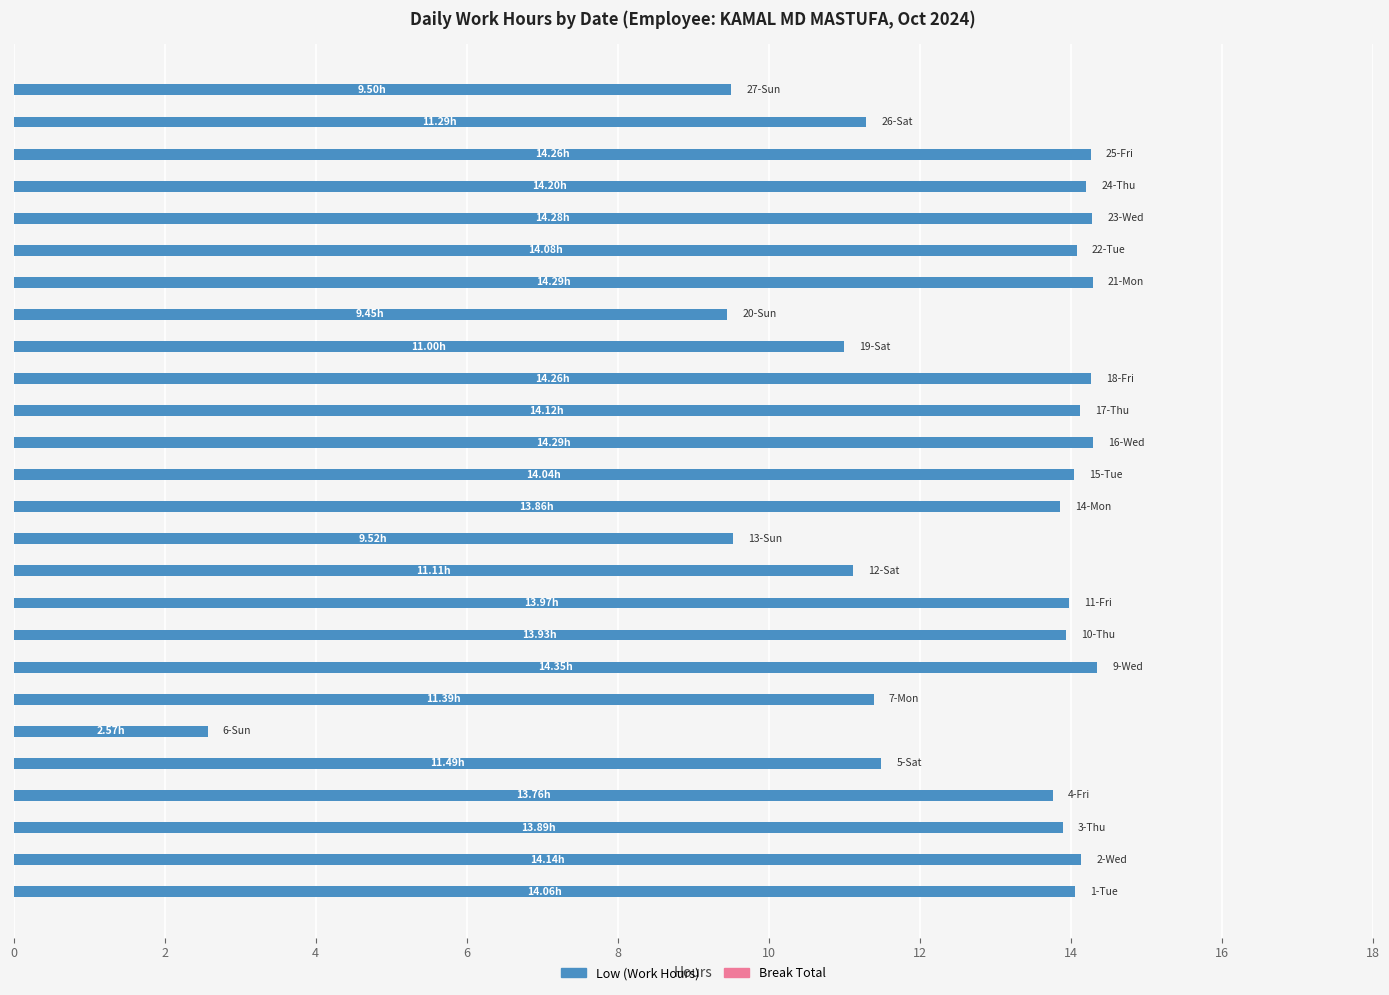

What is the difference between the maximum and minimum values?

11.8